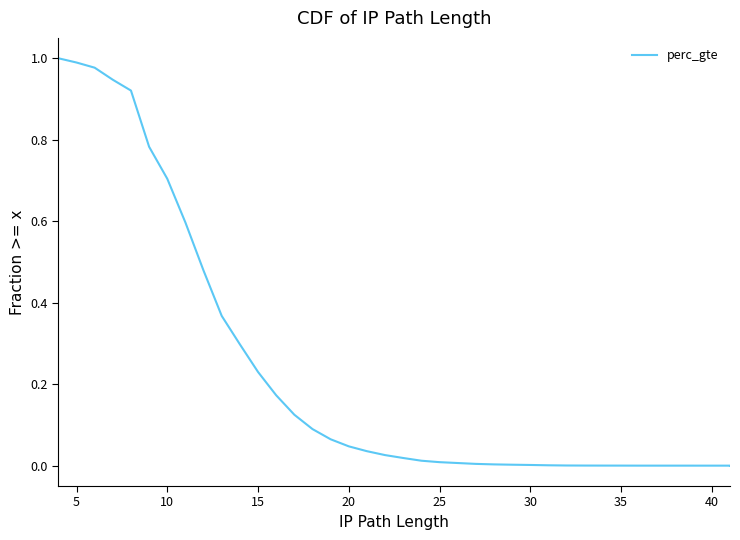

What is the difference between the maximum and minimum values?

1.0